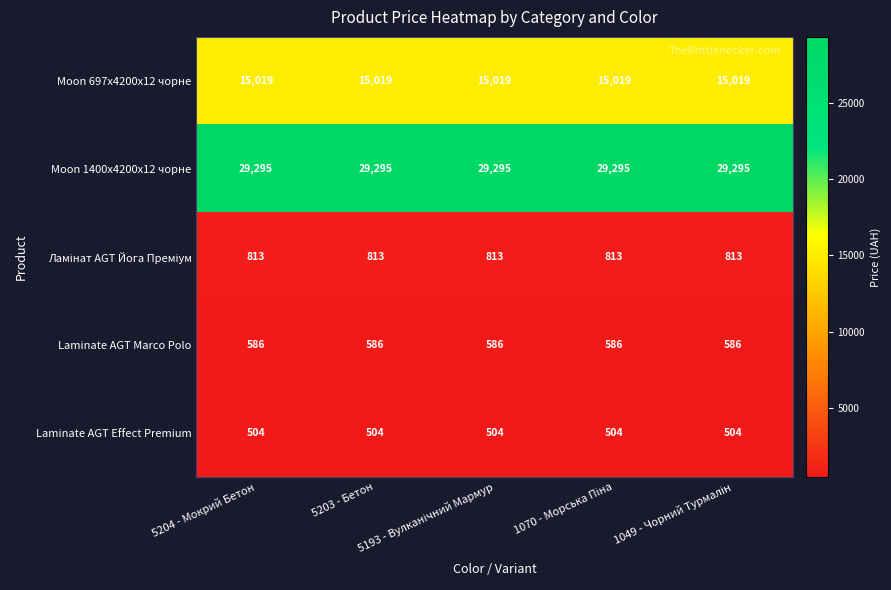

What is the maximum value shown in the chart?

29295